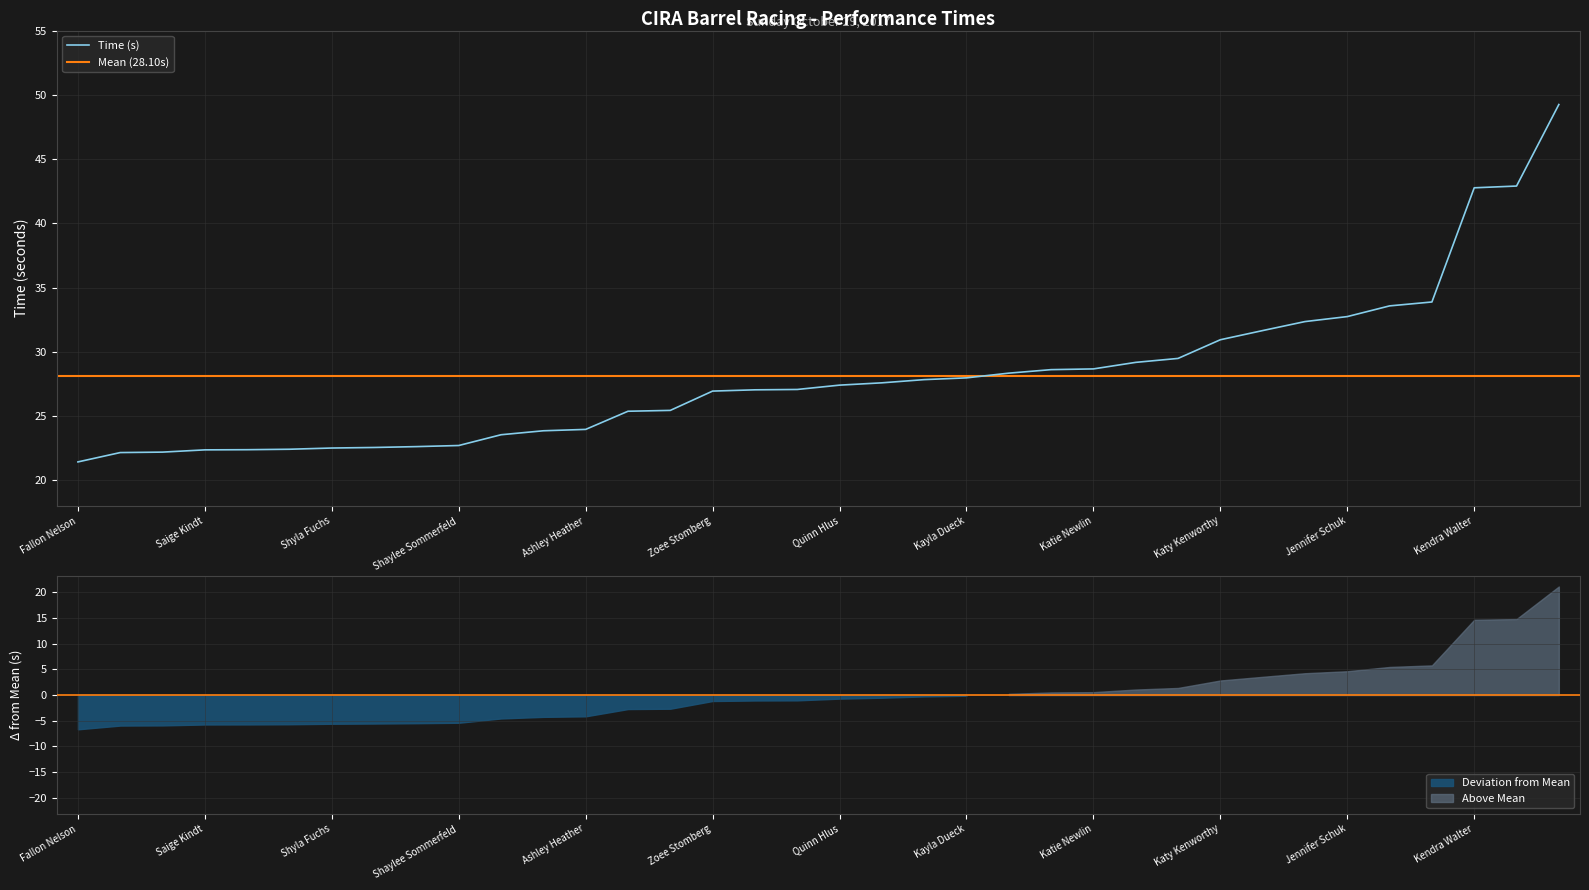

Is this an area chart (filled region under the line)?

No